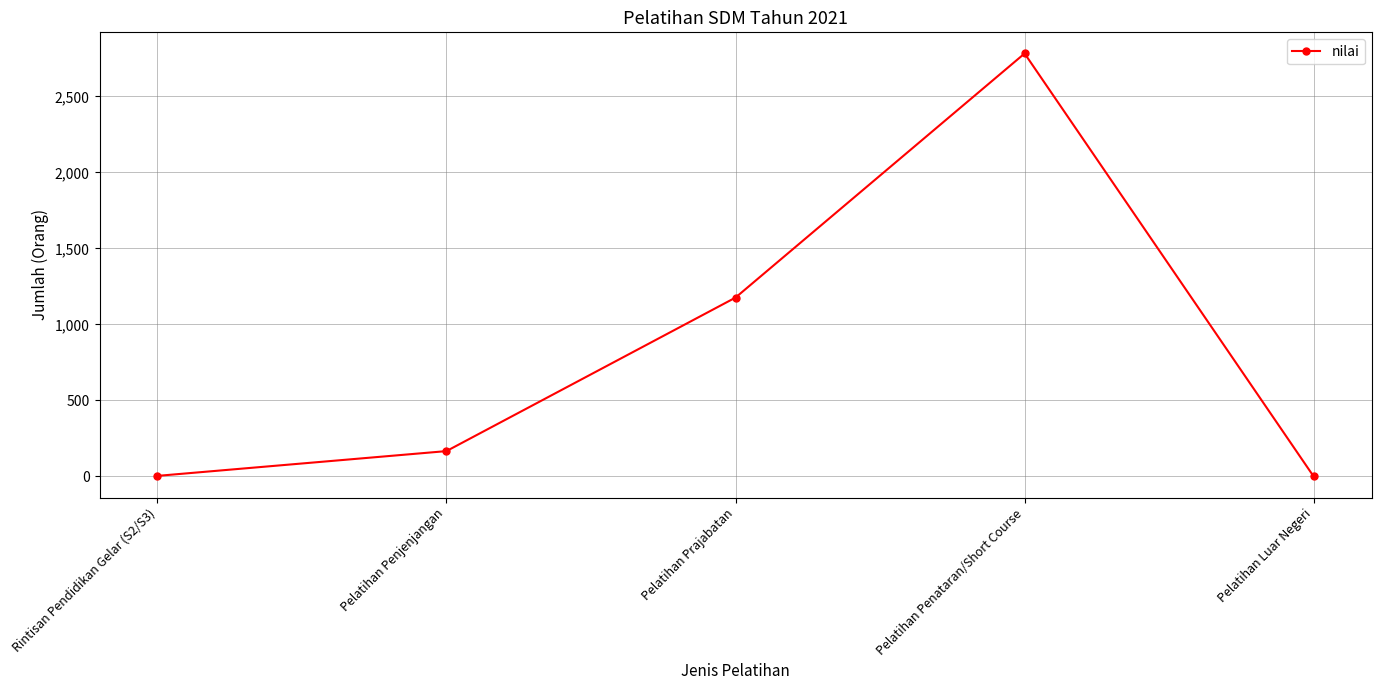

How many categories are shown in the chart?

5